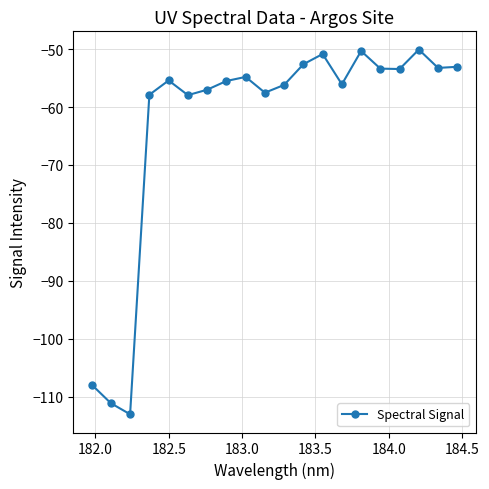

What is the greatest value displayed?

-50.1